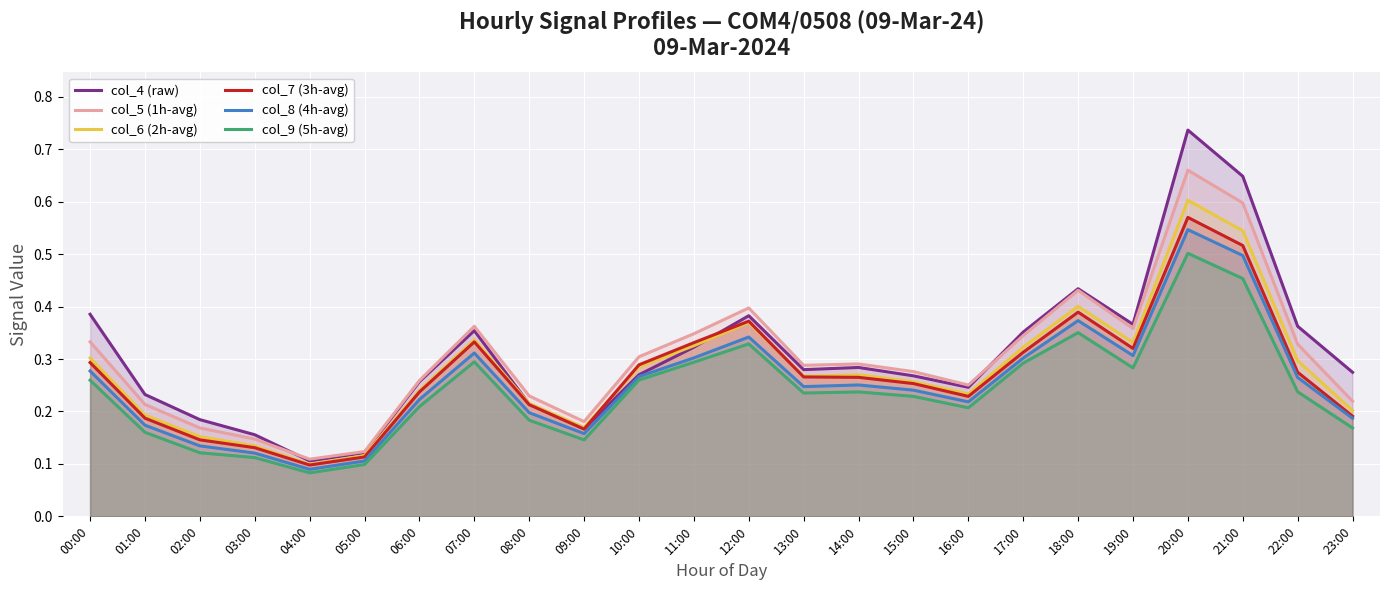

What is the total value across all series at 09:00?

1.0